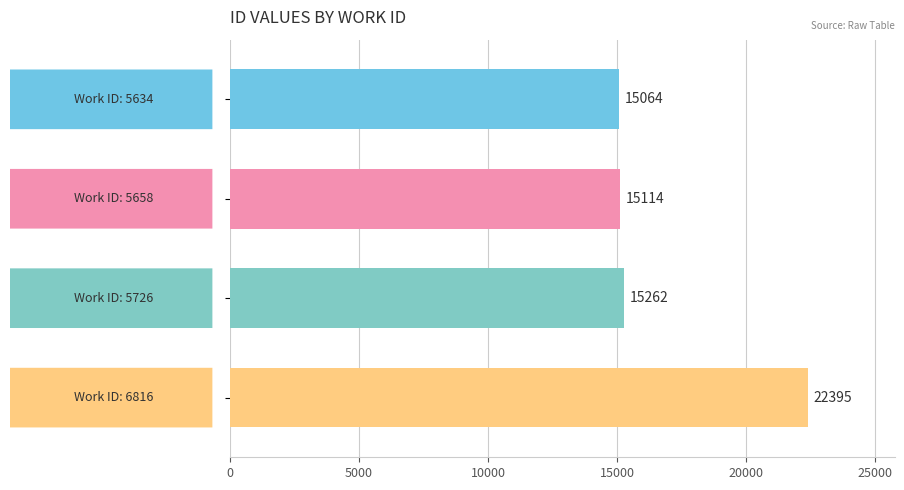

What is the difference between the maximum and second lowest values?

7281